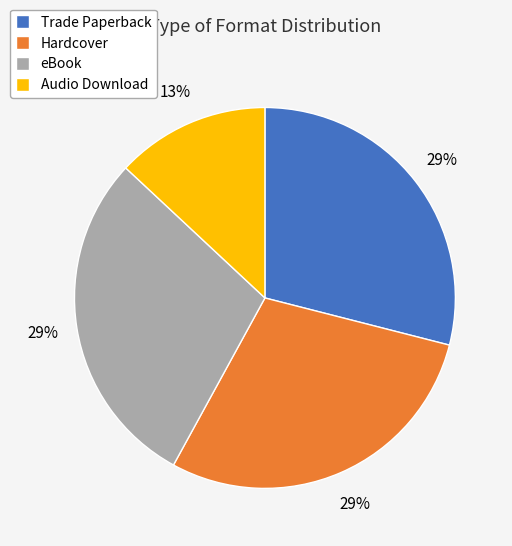

What is the ratio of the value at Trade Paperback to the value at Hardcover?

1.0